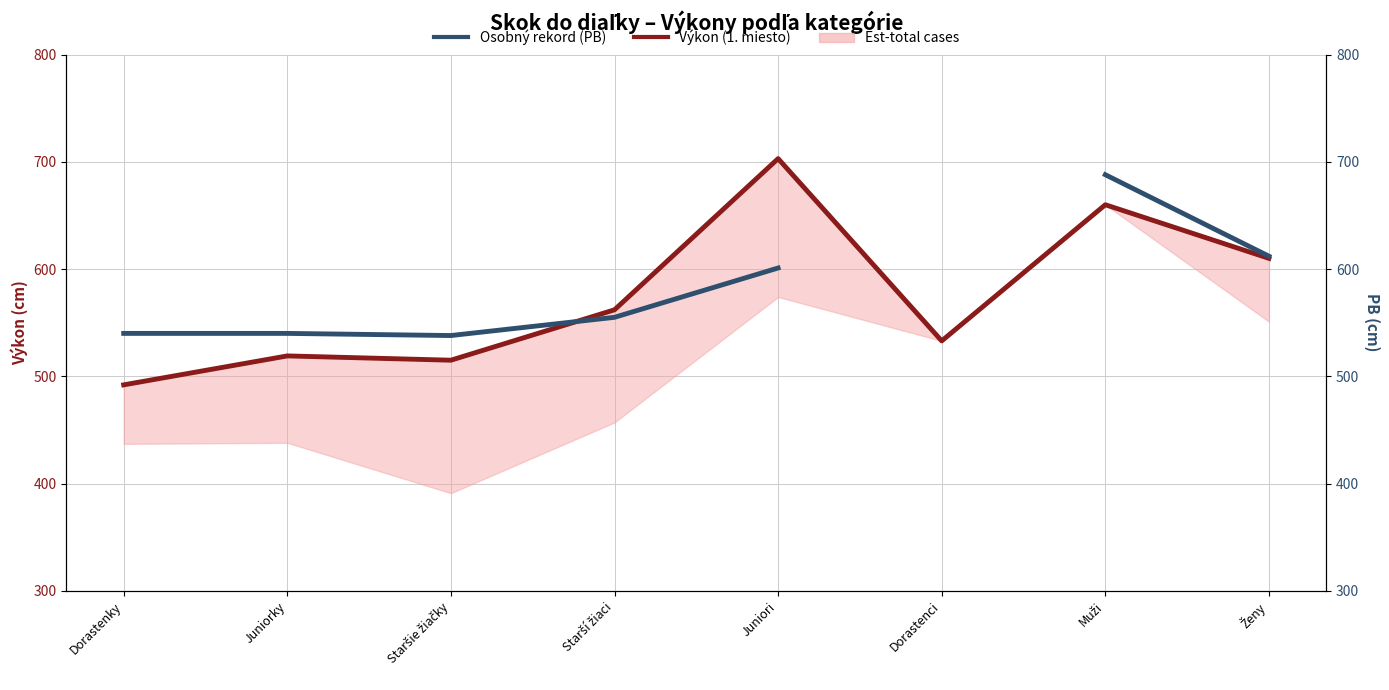

What is the label of the 4th point from the right?

Juniori